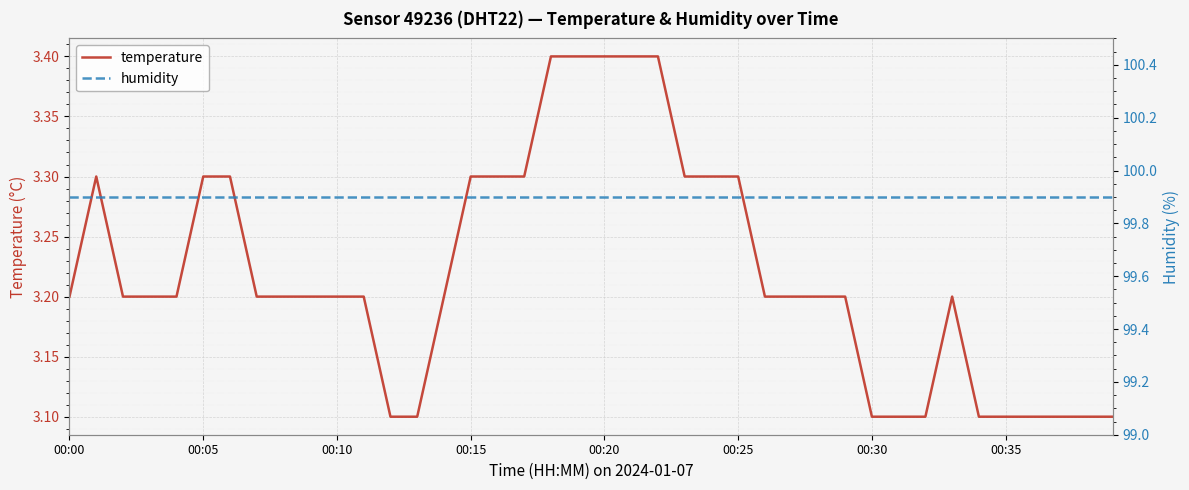

Reading left to right, transcribe all the data shown in this chart.

temperature: 3.2	3.3	3.2	3.2	3.2	3.3	3.3	3.2	3.2	3.2	3.2	3.2	3.1	3.1	3.2	3.3	3.3	3.3	3.4	3.4	3.4	3.4	3.4	3.3	3.3	3.3	3.2	3.2	3.2	3.2	3.1	3.1	3.1	3.2	3.1	3.1	3.1	3.1	3.1	3.1
humidity: 99.9	99.9	99.9	99.9	99.9	99.9	99.9	99.9	99.9	99.9	99.9	99.9	99.9	99.9	99.9	99.9	99.9	99.9	99.9	99.9	99.9	99.9	99.9	99.9	99.9	99.9	99.9	99.9	99.9	99.9	99.9	99.9	99.9	99.9	99.9	99.9	99.9	99.9	99.9	99.9